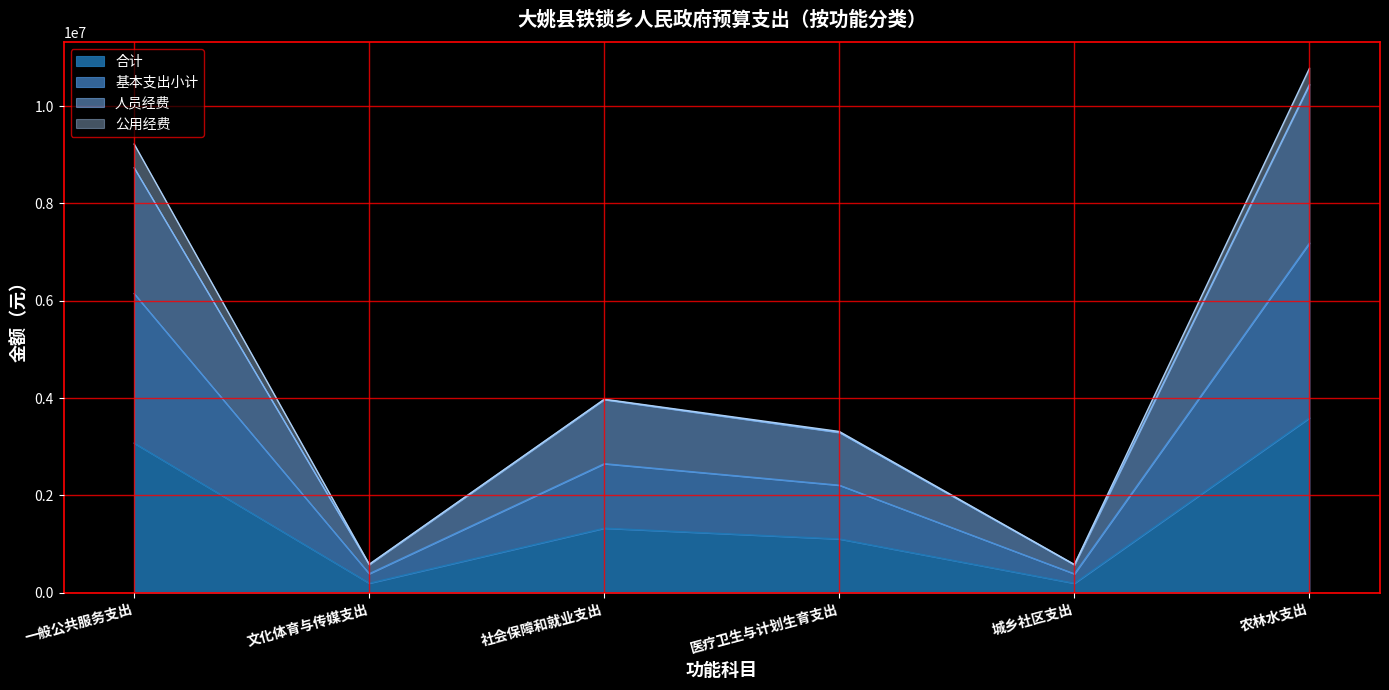

What is the sum of all 合计 values?

9481730